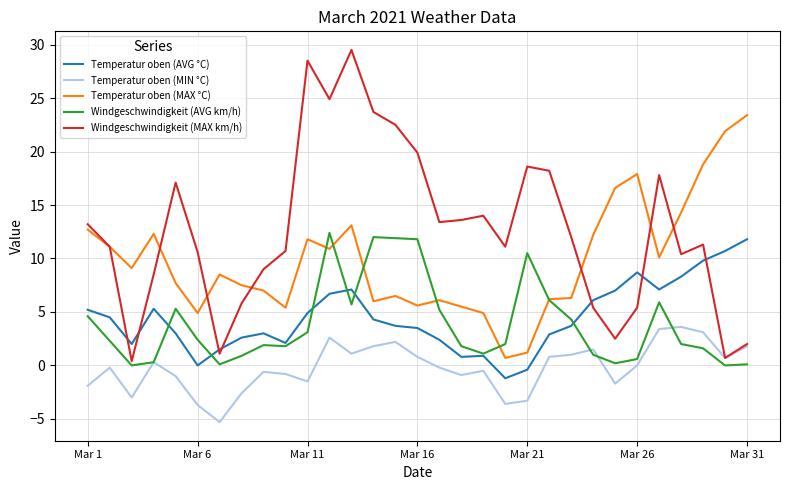

What is the difference between the maximum and second lowest values in the Temperatur oben (MIN °C) series?

7.3